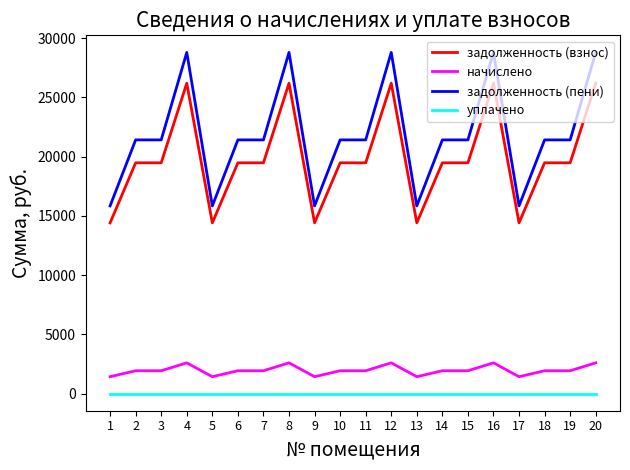

Rank the series at 7 from lowest to highest value.

уплачено, начислено, задолженность (взнос), задолженность (пени)